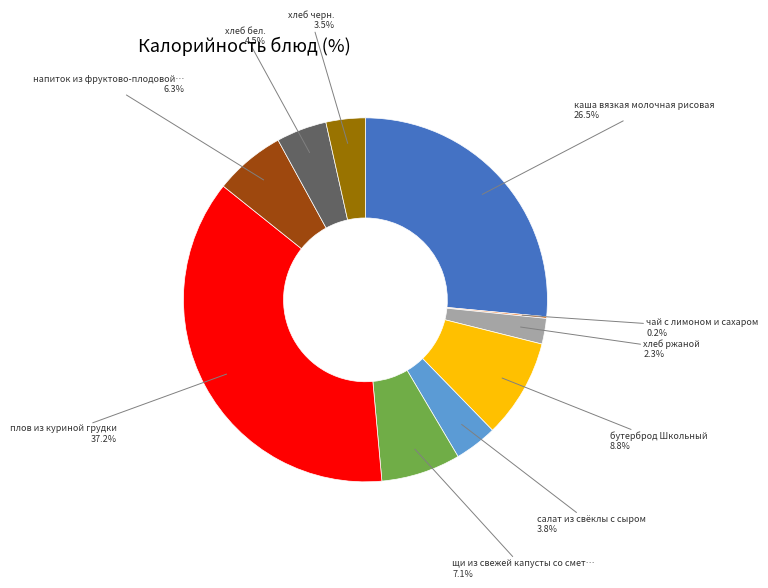

Is there a majority slice in this chart?

No